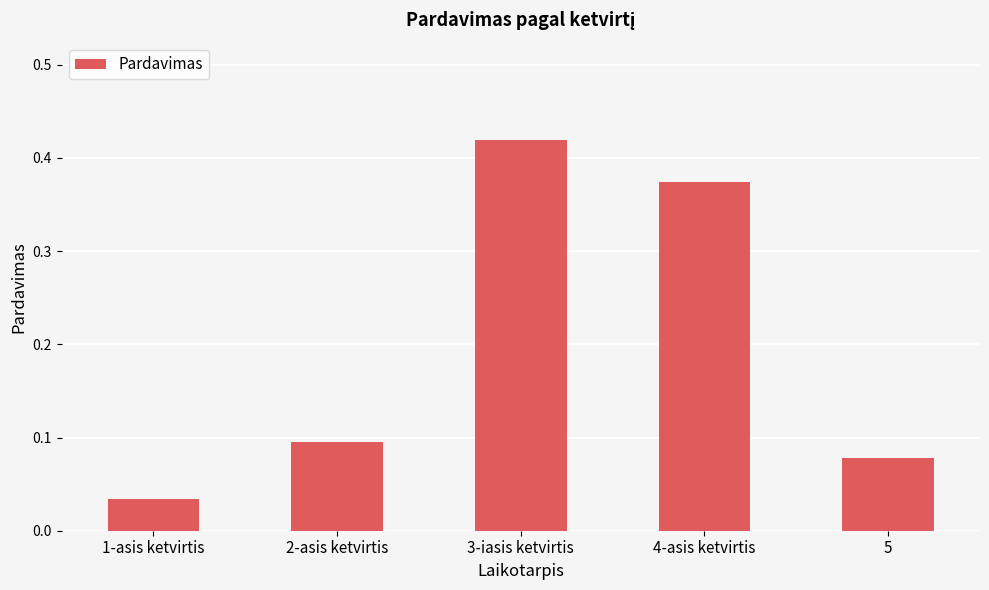

What position from the left is 1-asis ketvirtis?

1